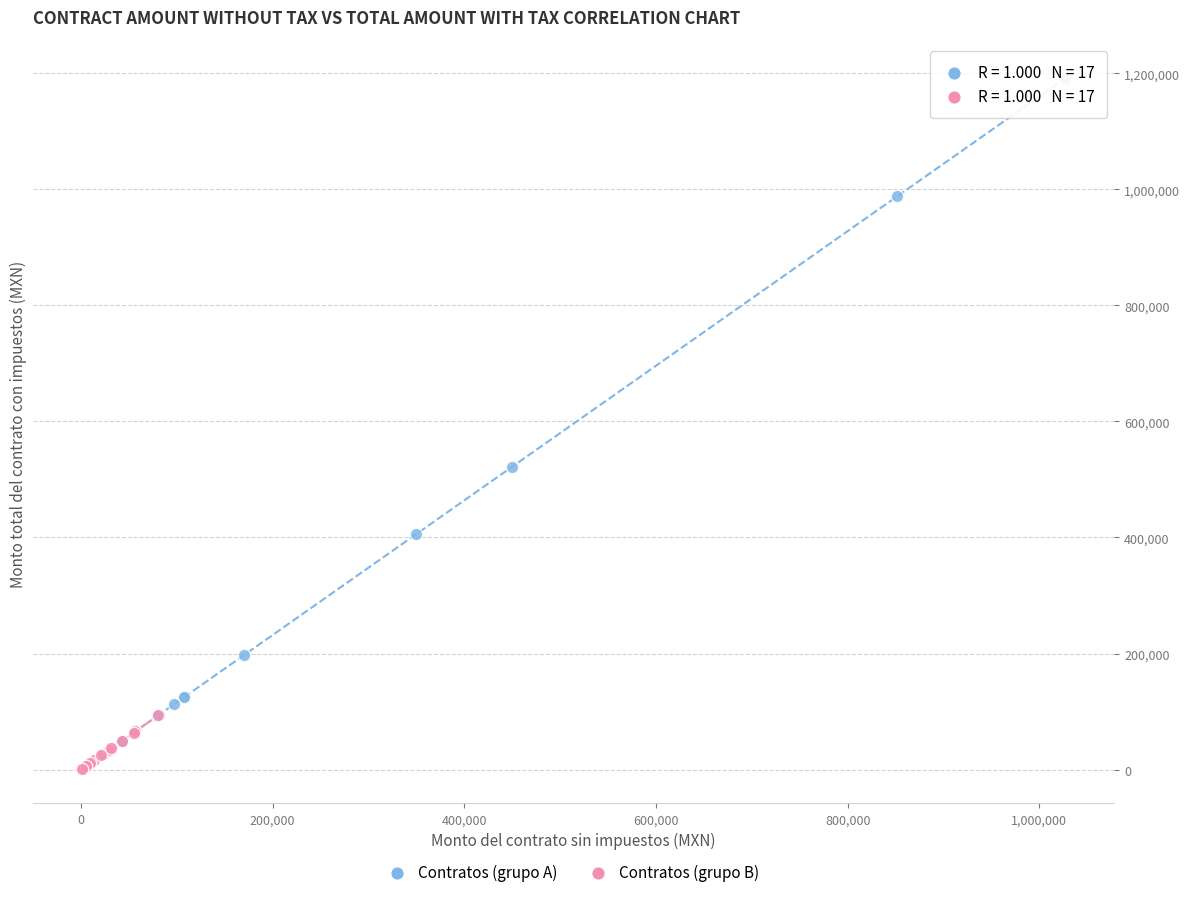

Which series has the widest spread of Y values?

Contratos (grupo A)